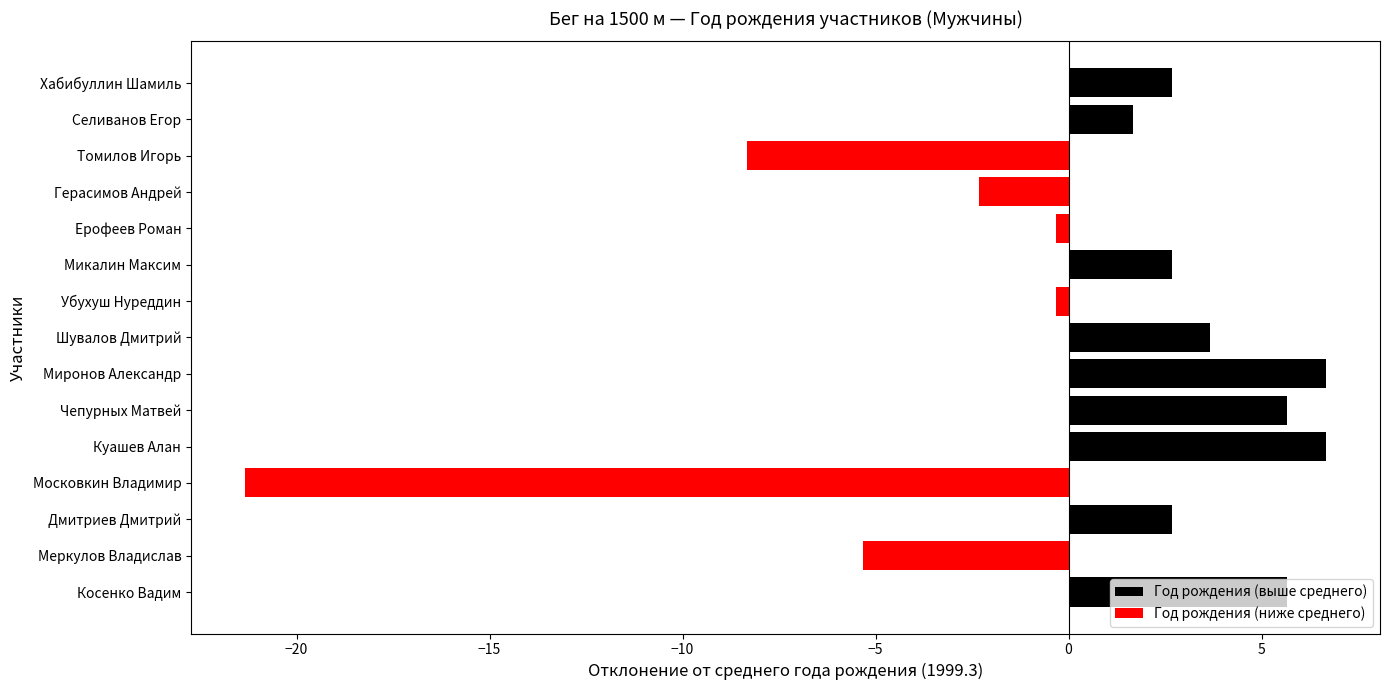

Between Убухуш Нуреддин and Московкин Владимир, which series saw the biggest shift?

Год рождения (ниже среднего)